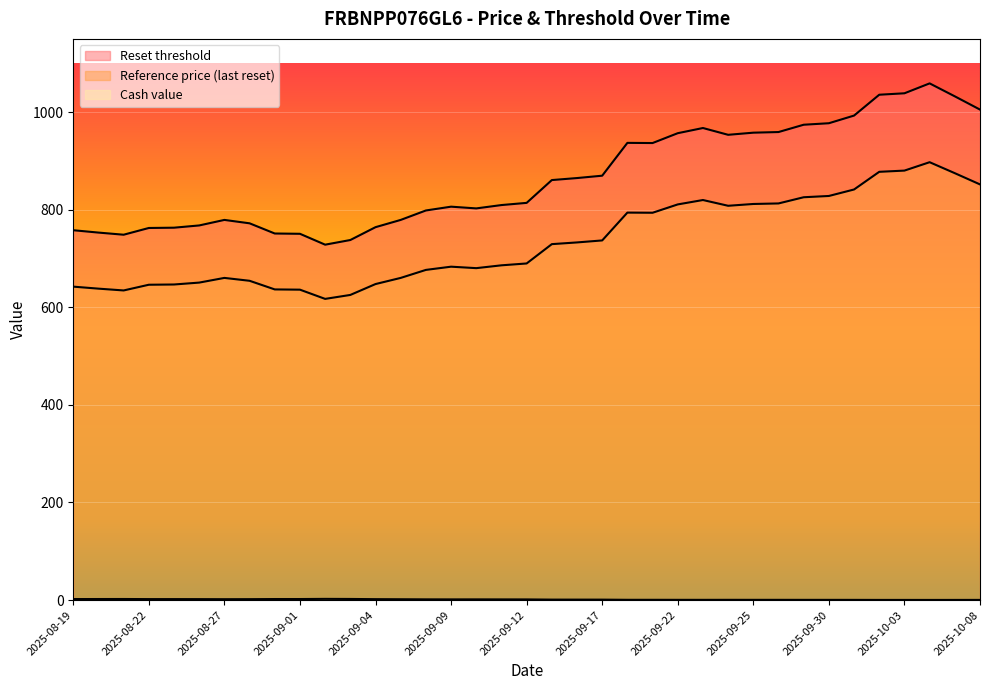

What is the average value of the Reference price (last reset) series?

733.5